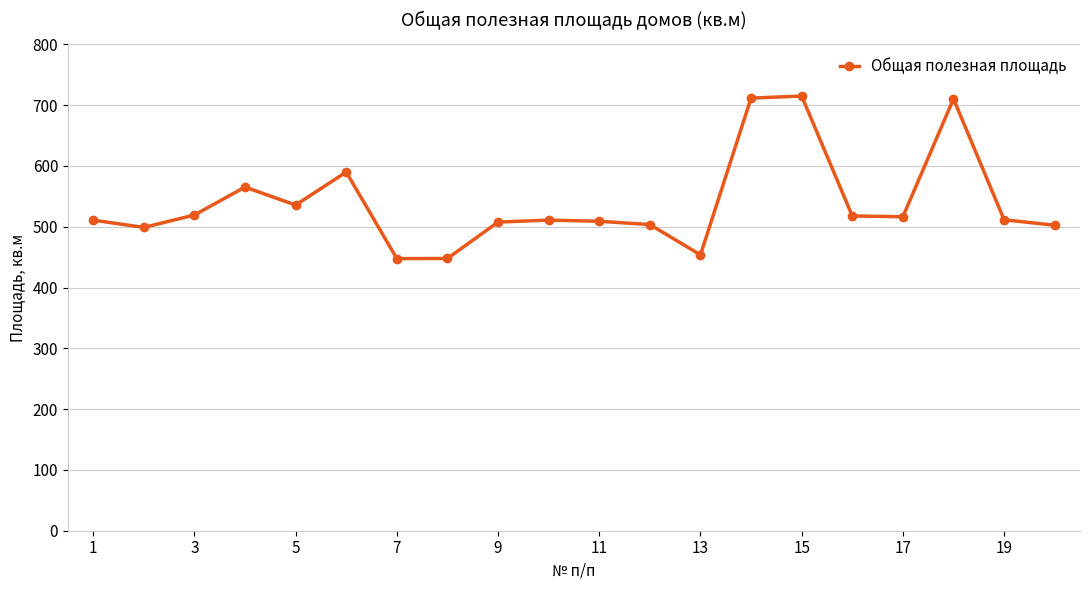

True or false: the data has more than 2 interior local peaks.

True